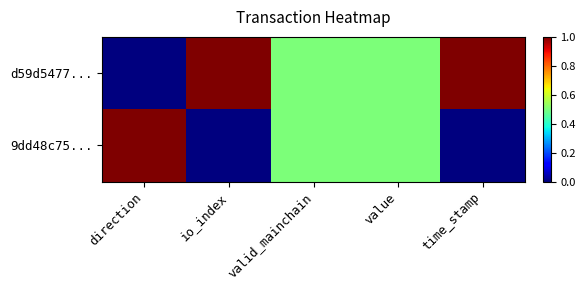

List the series in order of their overall mean, highest first.

d59d5477..., 9dd48c75...